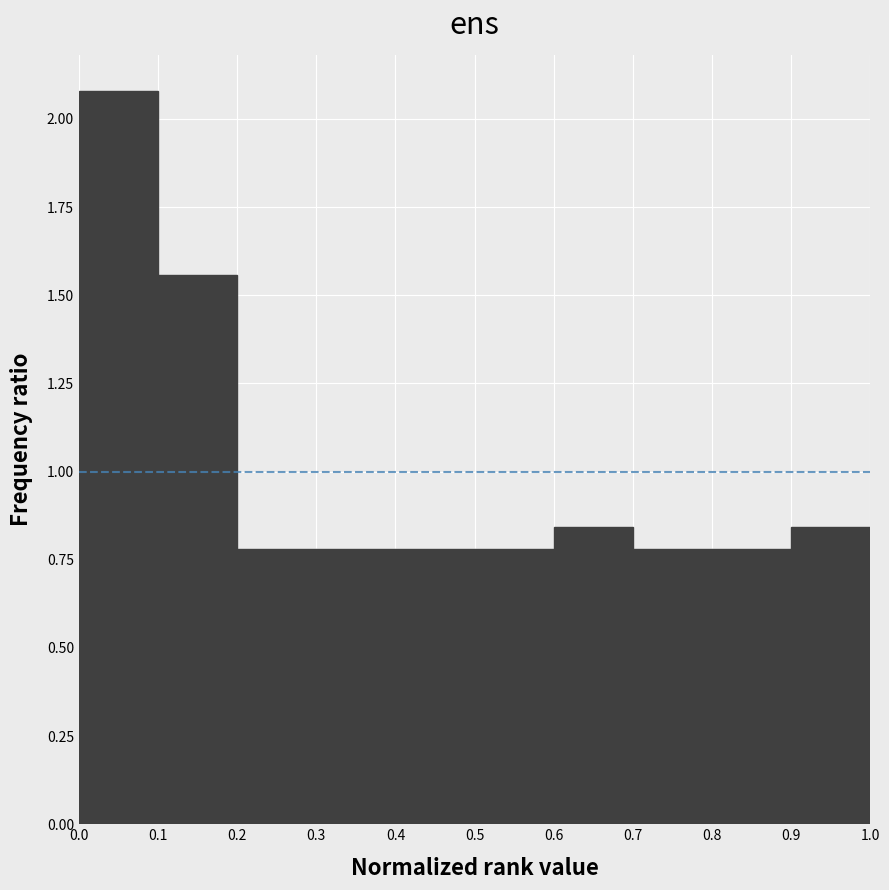

Reading left to right, list every bar in this chart as the range it spans on the x-axis followed by its height. The values are not printed on the chart, so give them approximately, as read against the axis.

0.0 to 0.1: 2.10
0.1 to 0.2: 1.55
0.2 to 0.3: 0.80
0.3 to 0.4: 0.80
0.4 to 0.5: 0.80
0.5 to 0.6: 0.80
0.6 to 0.7: 0.85
0.7 to 0.8: 0.80
0.8 to 0.9: 0.80
0.9 to 1.0: 0.85